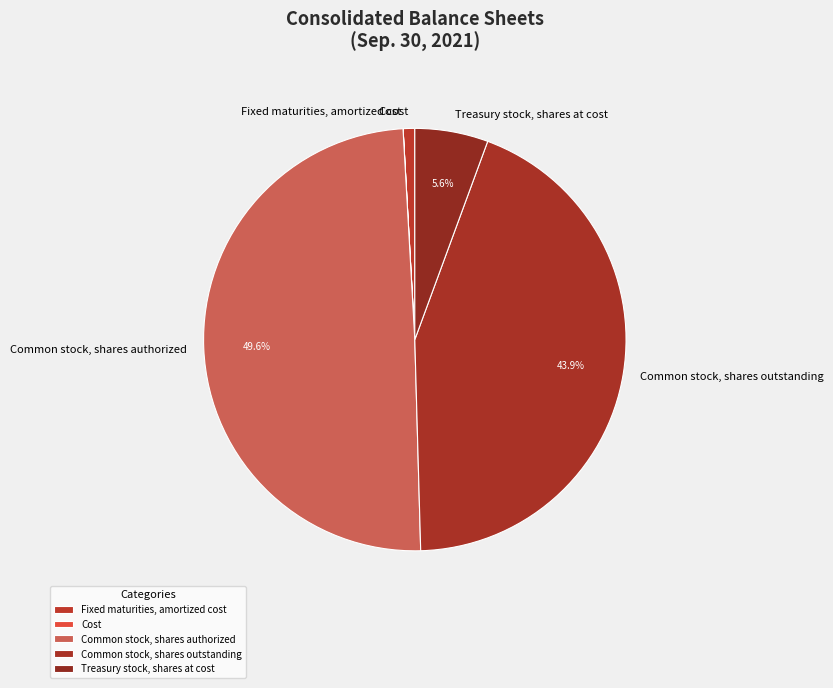

The Fixed maturities, amortized cost slice represents 12% of the pie. True or false?

False